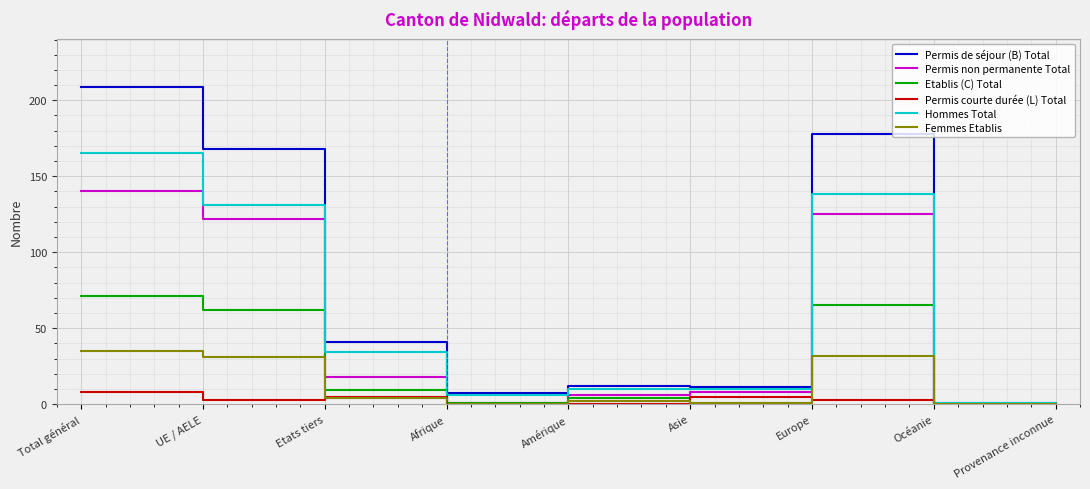

Which series changed the most between Total général and Asie?

Permis de séjour (B) Total